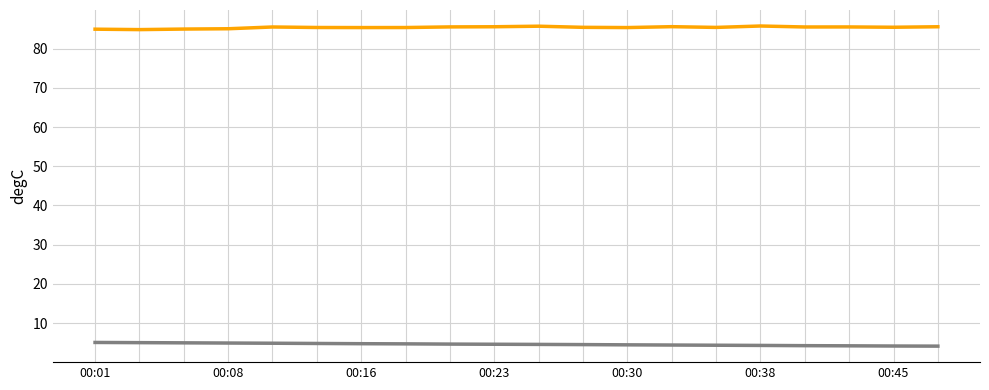

What is the maximum value shown in the chart?

85.8